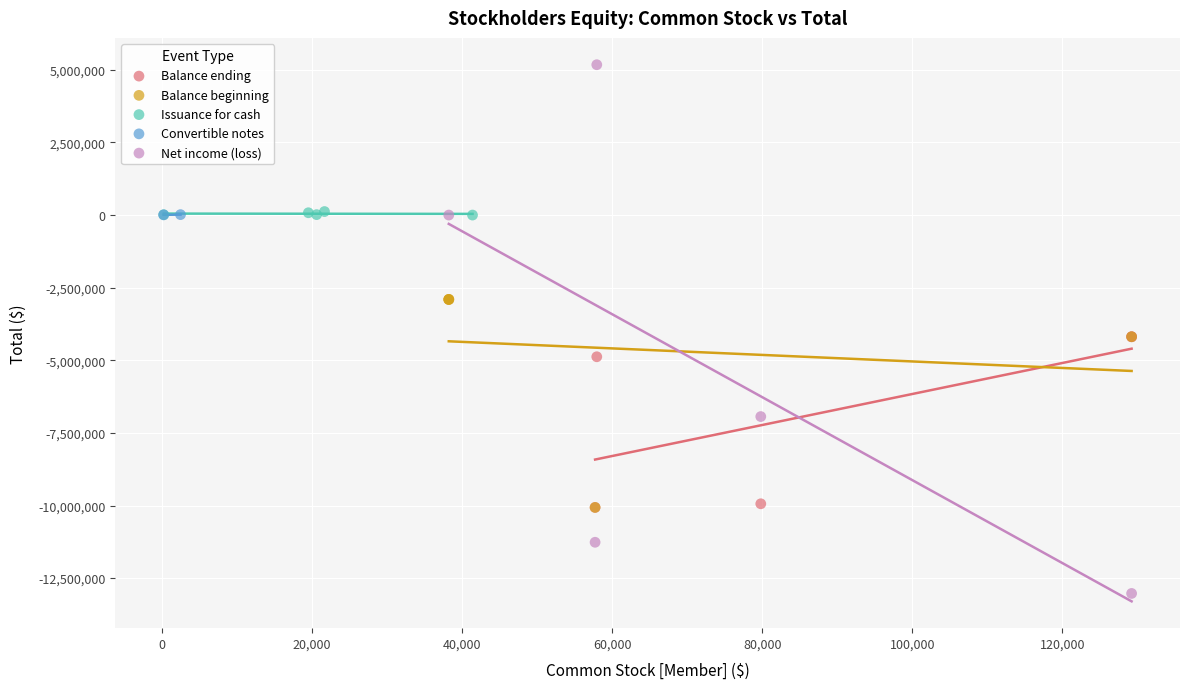

Which series has the widest spread of Y values?

Net income (loss)